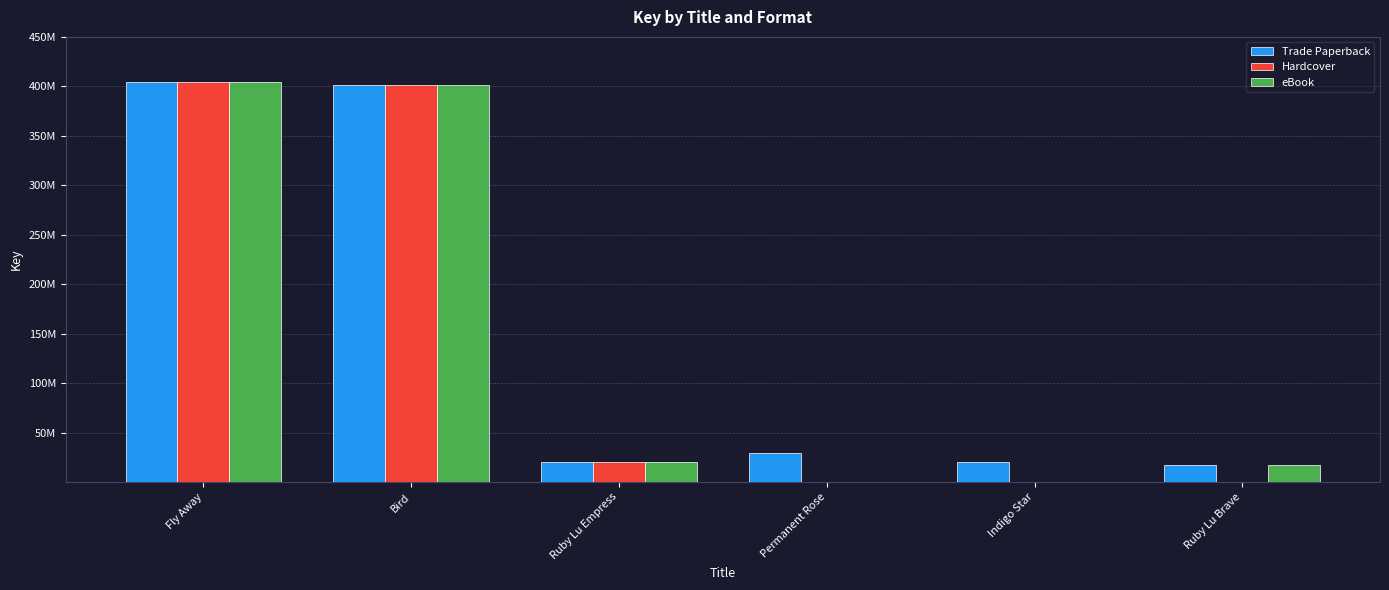

Does the chart contain stacked bars?

No